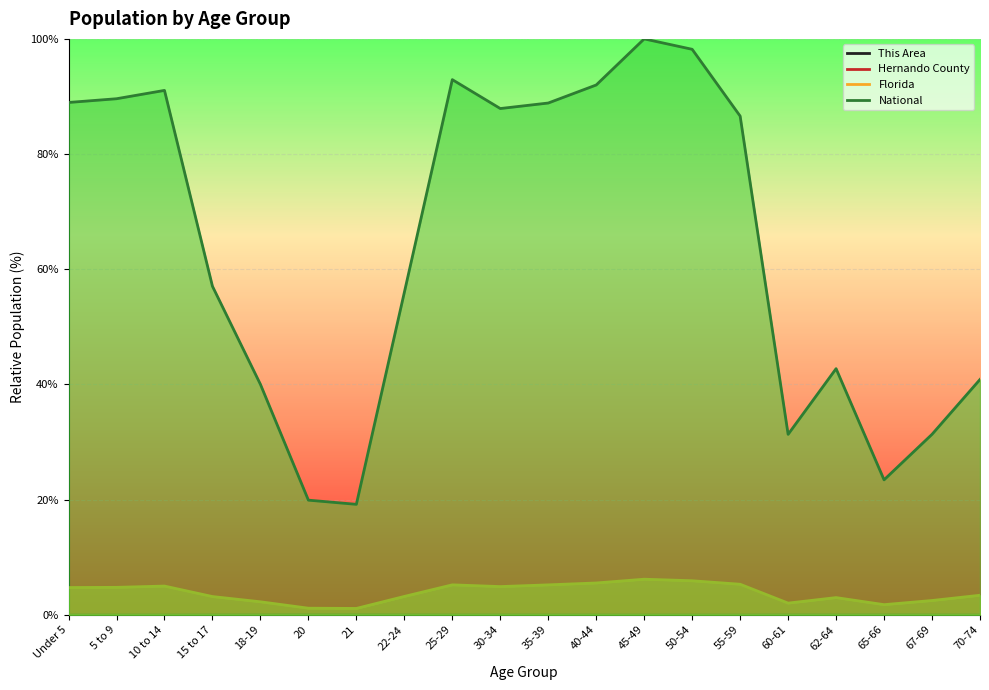

What is the average value of the Florida series?

3.8